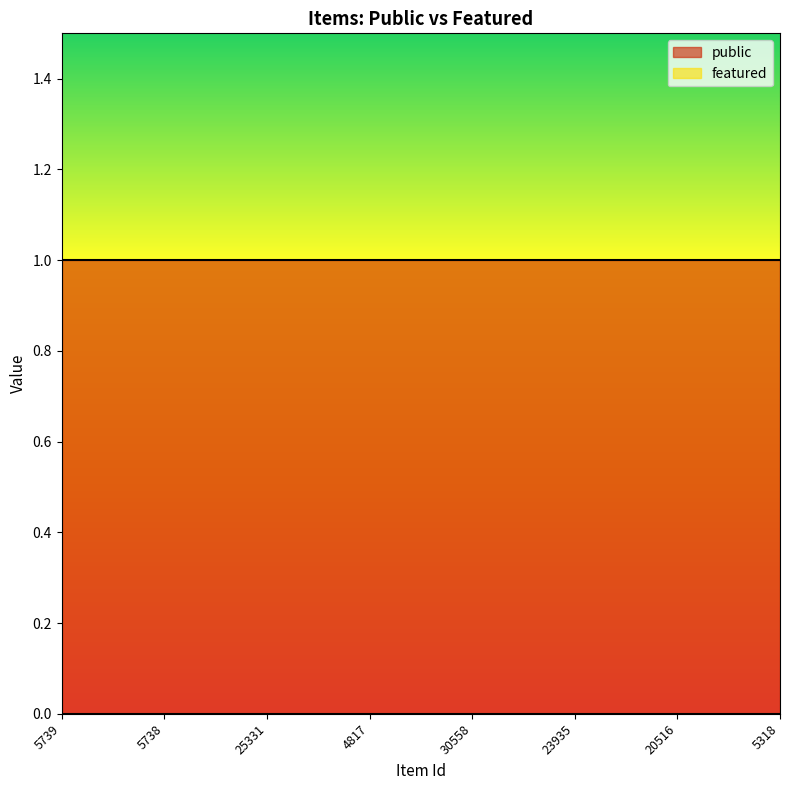

Reading right to left, transcribe all the data shown in this chart.

public: 1	1	1	1	1	1	1	1
featured: 0	0	0	0	0	0	0	0